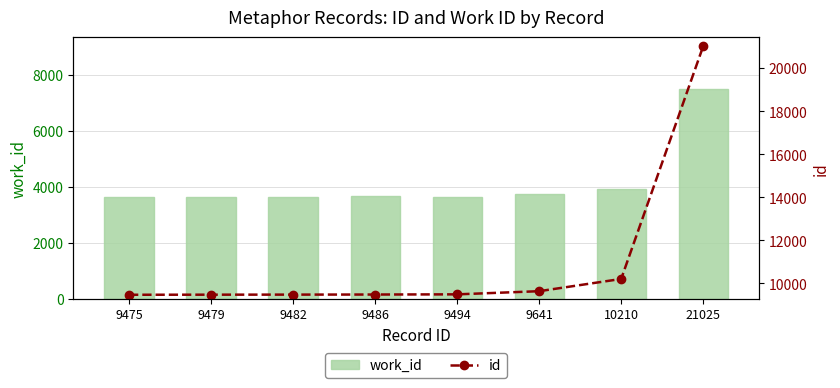

Reading left to right, extract all data points from this chart.

work_id: 3651	3651	3654	3658	3640	3731	3935	7477
id: 9475	9479	9482	9486	9494	9641	10210	21025